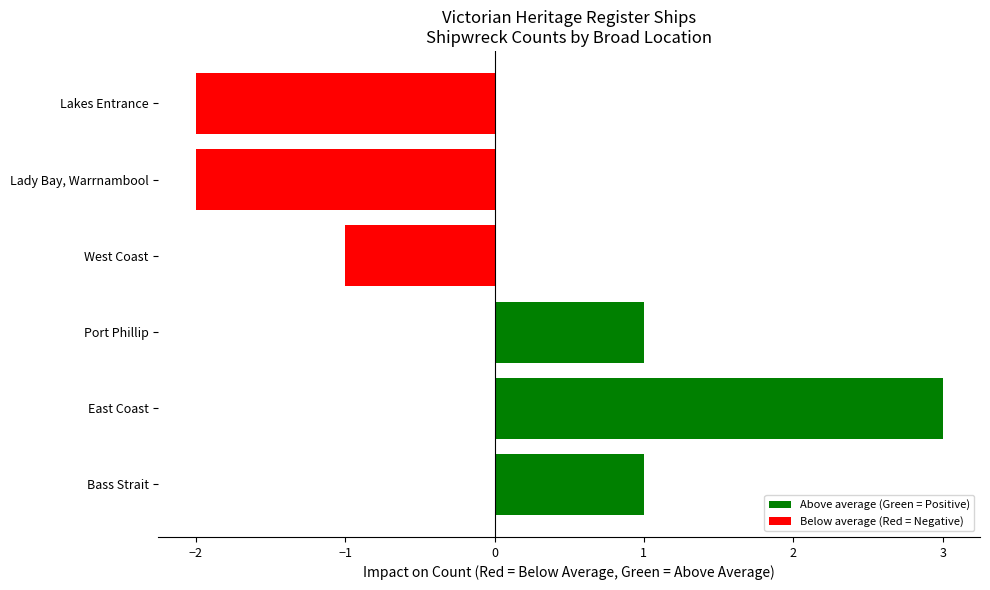

Which has a higher value, Lakes Entrance or West Coast?

West Coast